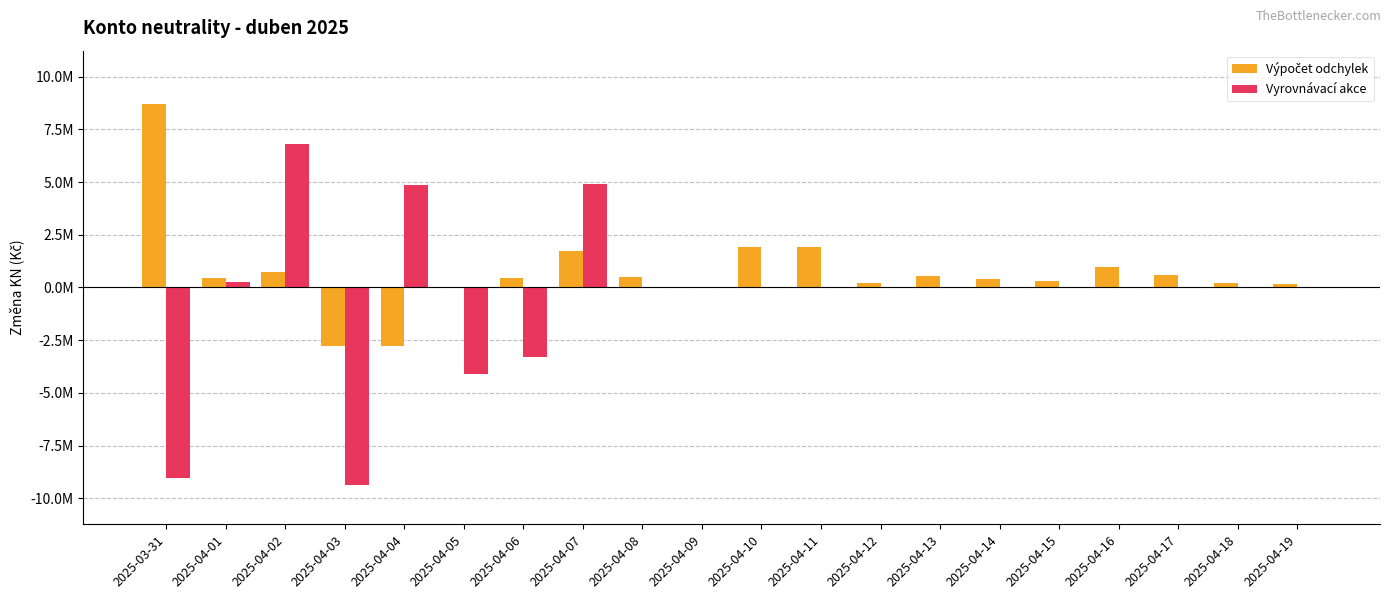

Rank the series by their maximum value, from highest to lowest.

Výpočet odchylek, Vyrovnávací akce